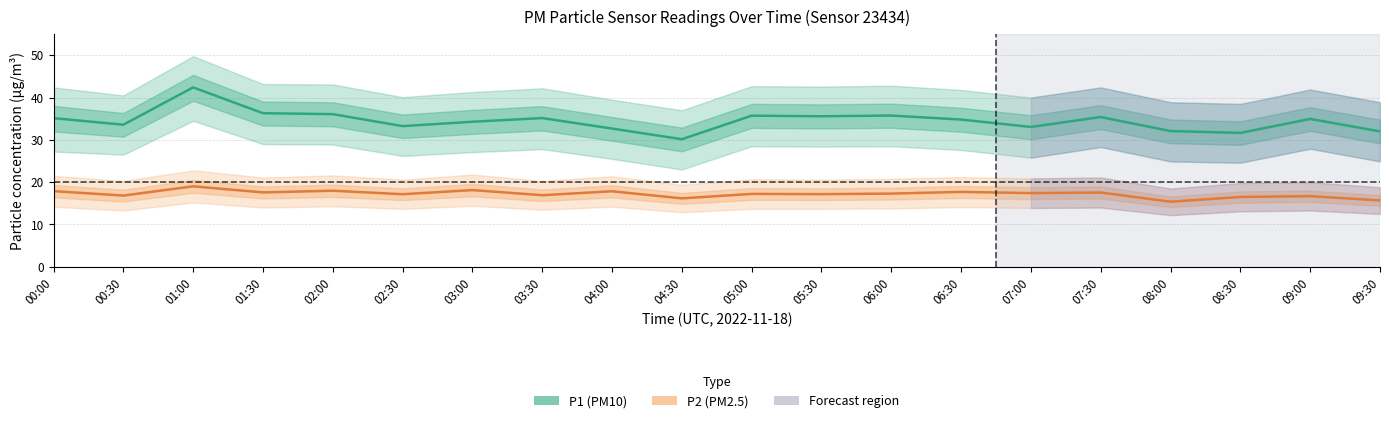

Reading left to right, transcribe all the data shown in this chart.

P1 (PM10): 35.1	33.6	42.4	36.3	36.1	33.2	34.3	35.1	32.7	30.1	35.7	35.6	35.8	34.8	33.0	35.4	32.1	31.6	35.0	32.0
P2 (PM2.5): 17.9	16.8	19.0	17.6	18.0	17.1	18.1	16.9	17.9	16.2	17.2	17.2	17.3	17.7	17.4	17.6	15.4	16.5	16.7	15.7